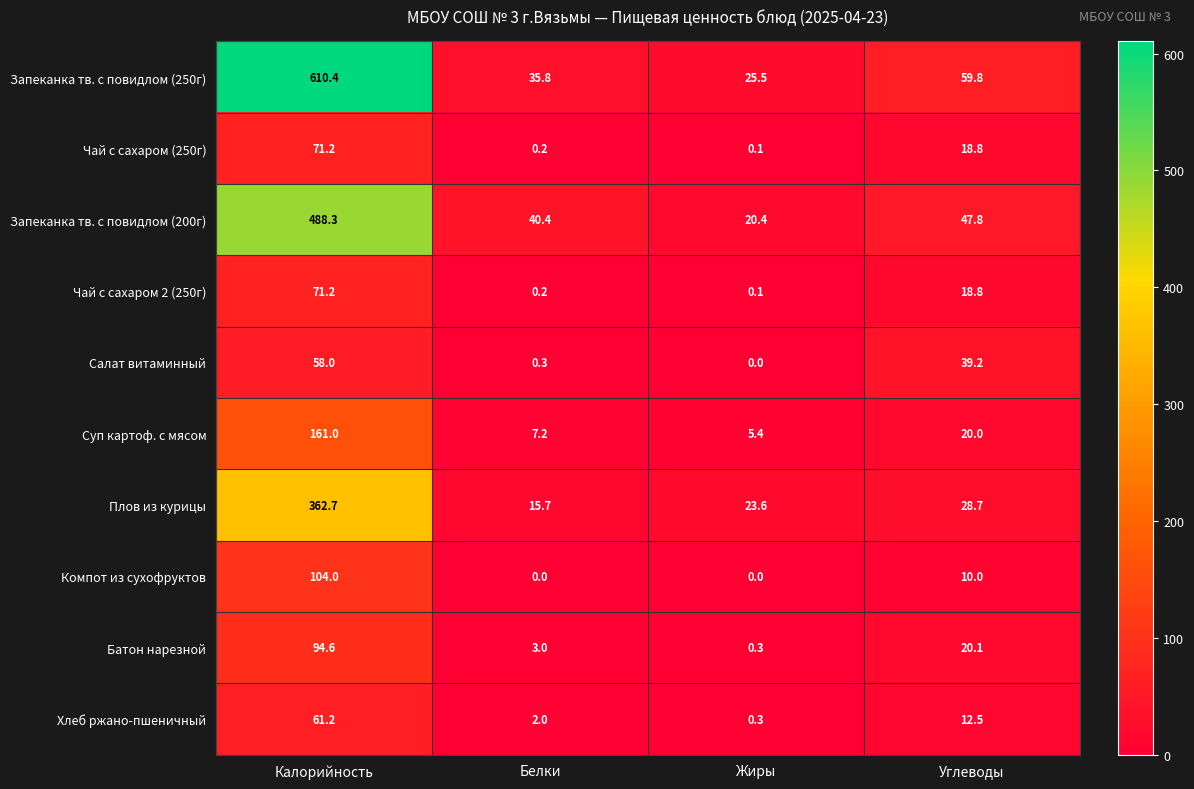

At which category is the sum across all series the highest?

Калорийность